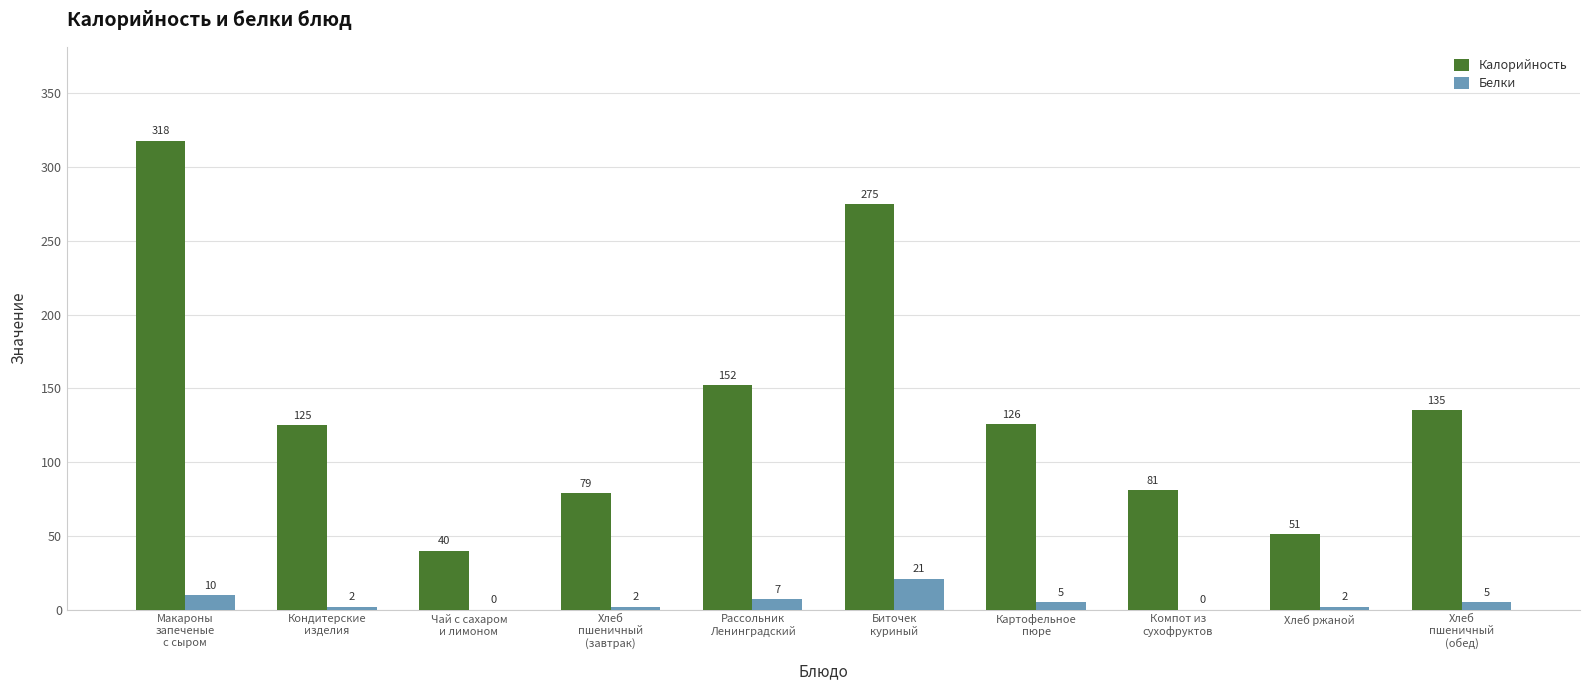

What are all the series names shown in the legend?

Калорийность, Белки